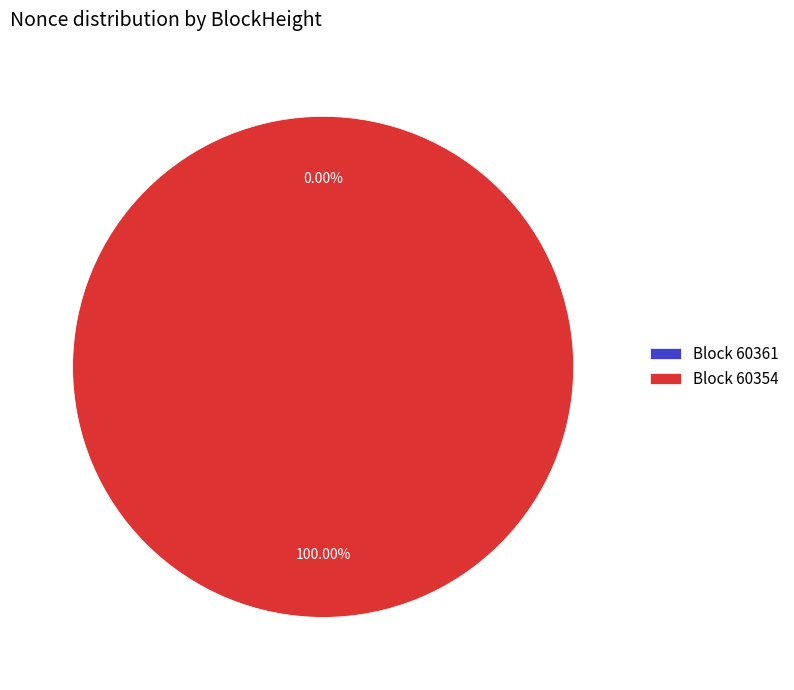

Is it true that 60354 is 85% of the pie?

False